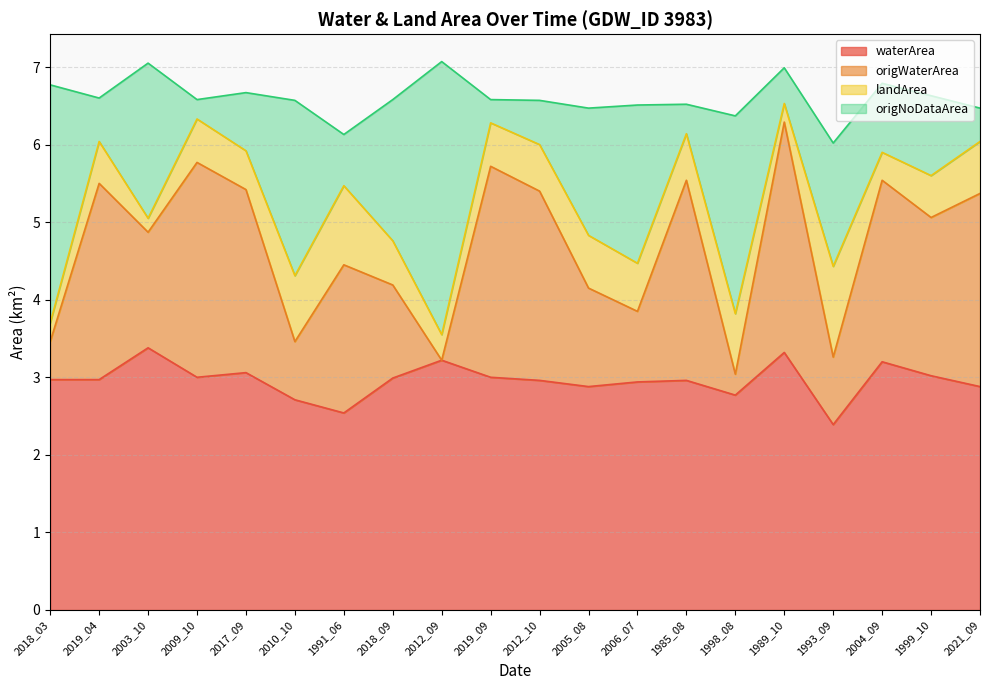

True or false: waterArea has a value of 3.0 at 2012_10.

True